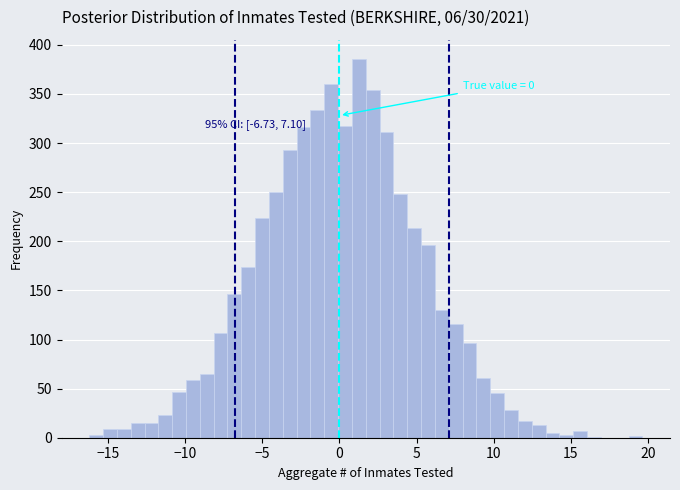

Read against the x-axis, roughly where is the centre of the tallest bar?

1.5